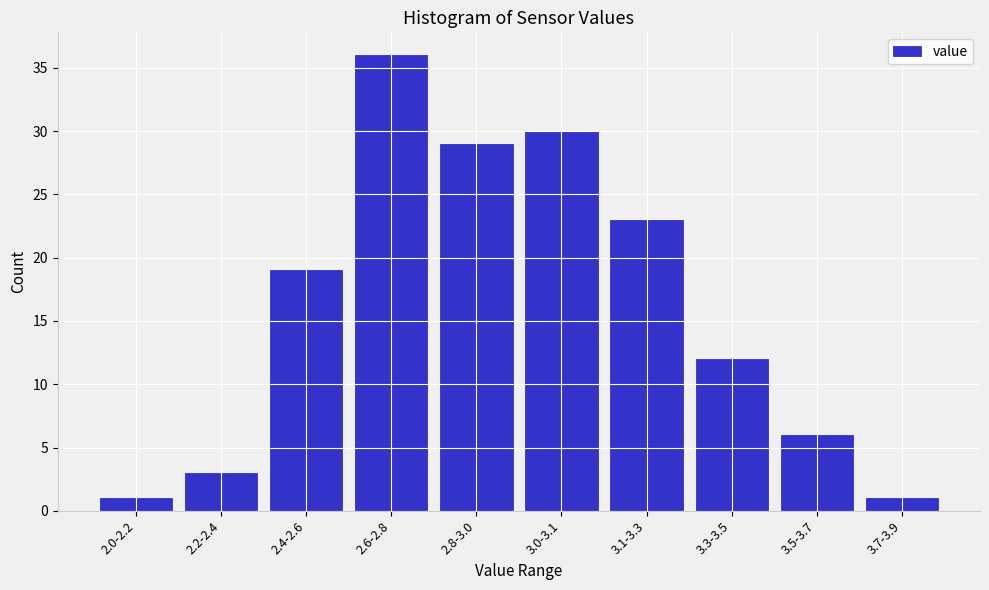

Reading left to right, extract all data points from this chart.

2.0-2.2=1	2.2-2.4=3	2.4-2.6=19	2.6-2.8=36	2.8-3.0=29	3.0-3.1=30	3.1-3.3=23	3.3-3.5=12	3.5-3.7=6	3.7-3.9=1